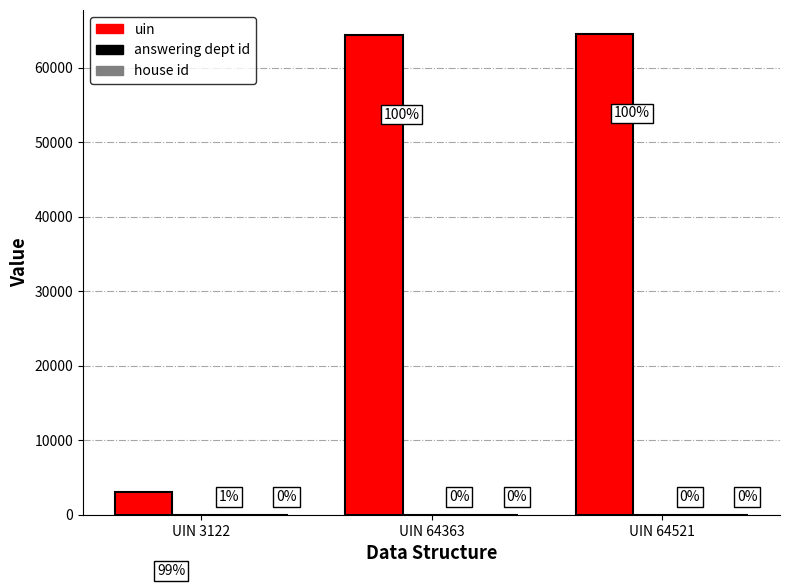

What is the average value of the house id series?

1